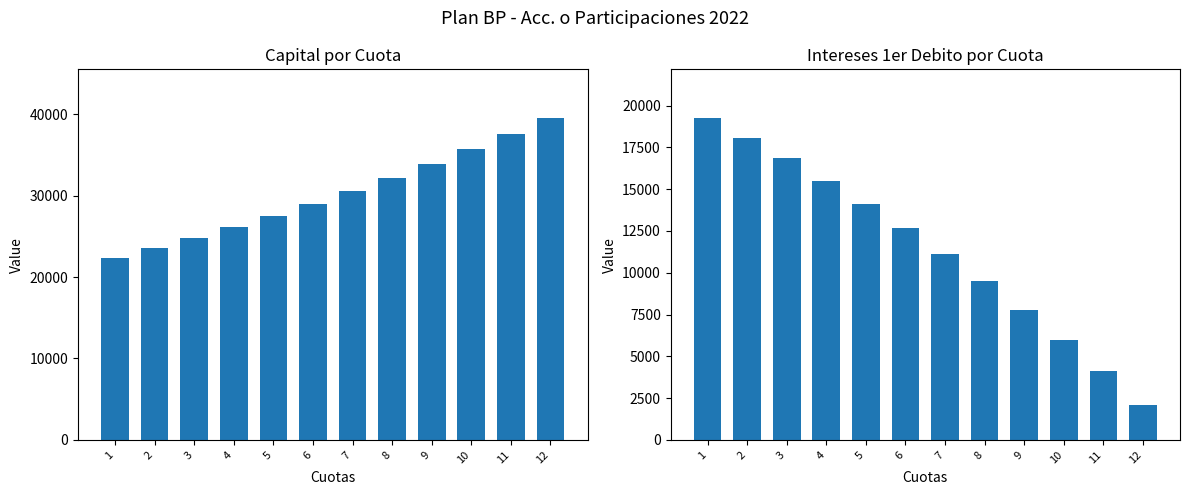

What is the minimum value for Intereses 1er debito?

2101.5